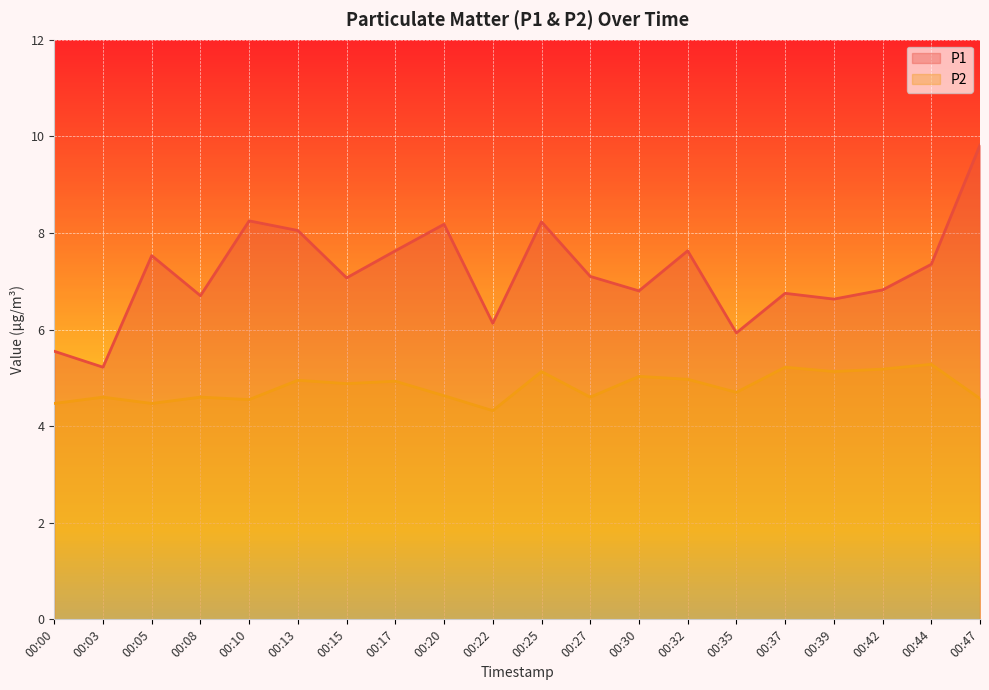

How many lines are shown in the chart?

2